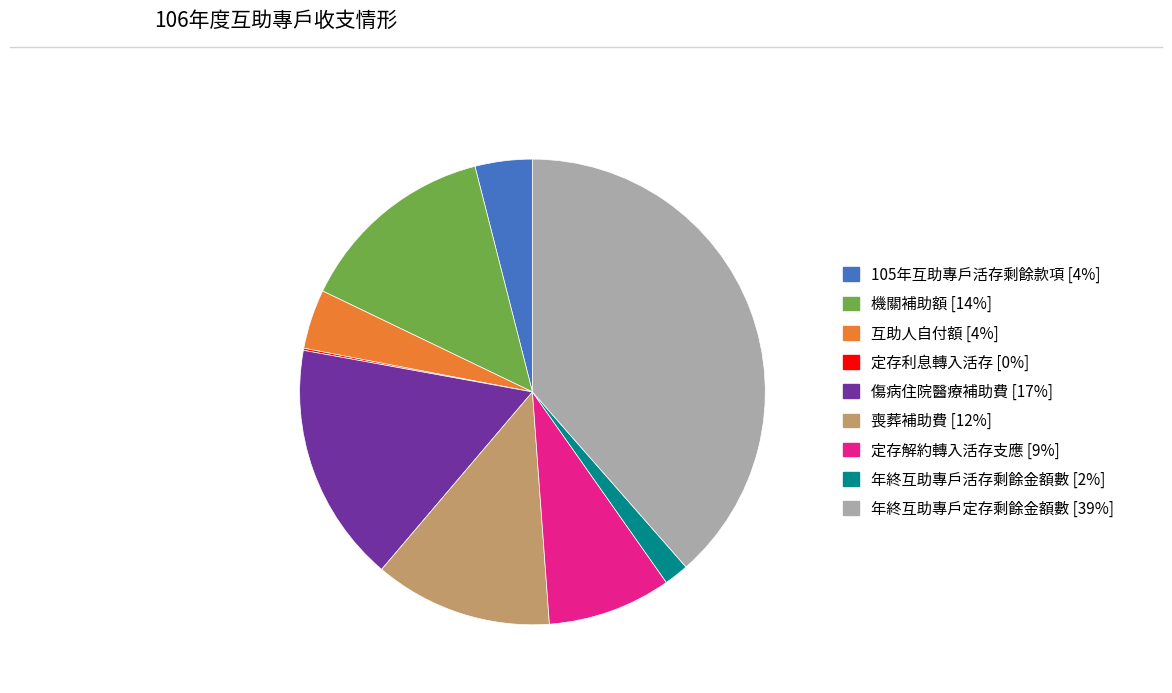

Between 定存解約轉入活存支應 and 喪葬補助費, which is larger?

喪葬補助費